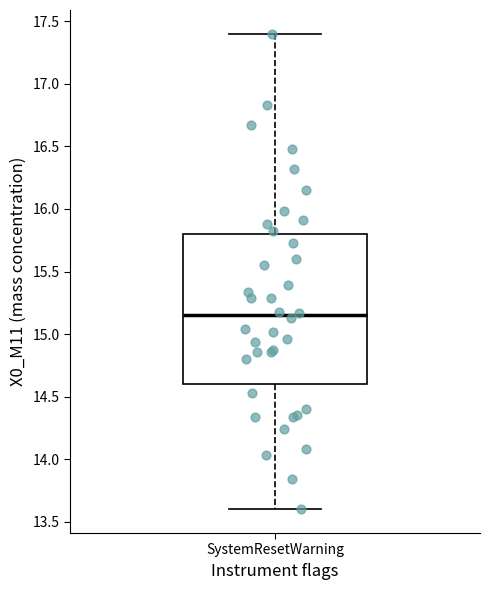

Where does the median line of the box for SystemResetWarning sit on the y-axis? The values are not printed on the chart, so give them approximately, as read against the axis.

15.15